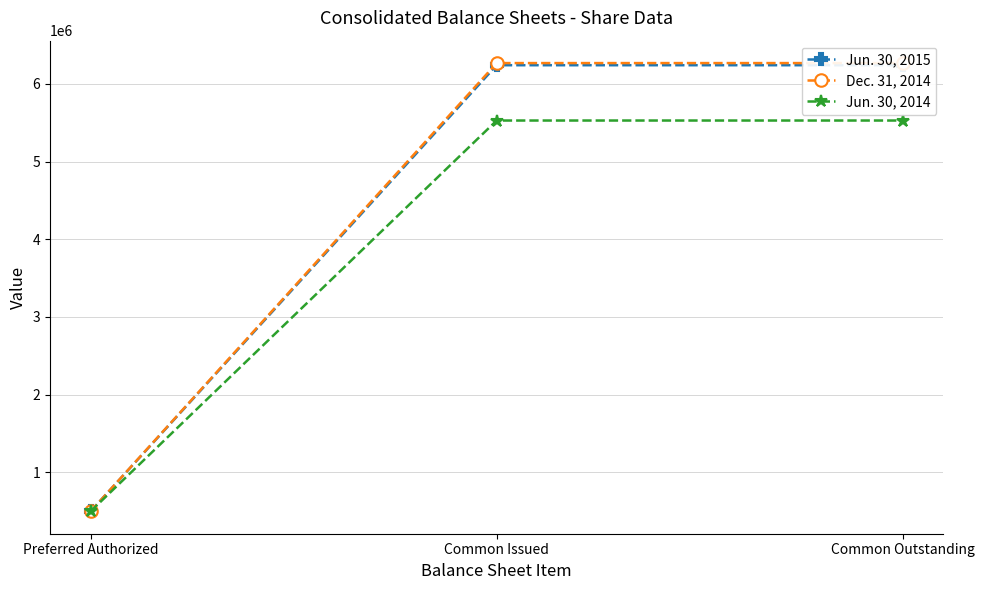

How many lines are shown in the chart?

3